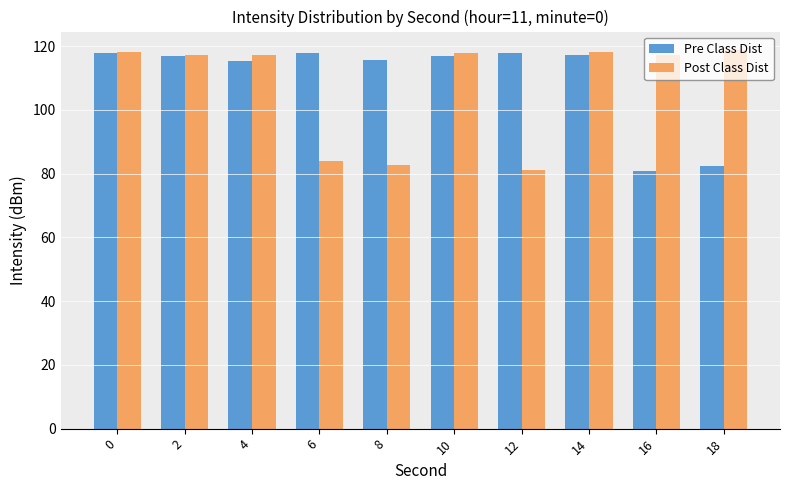

Is it true that Pre Class Dist equals 174.9 at 4?

False